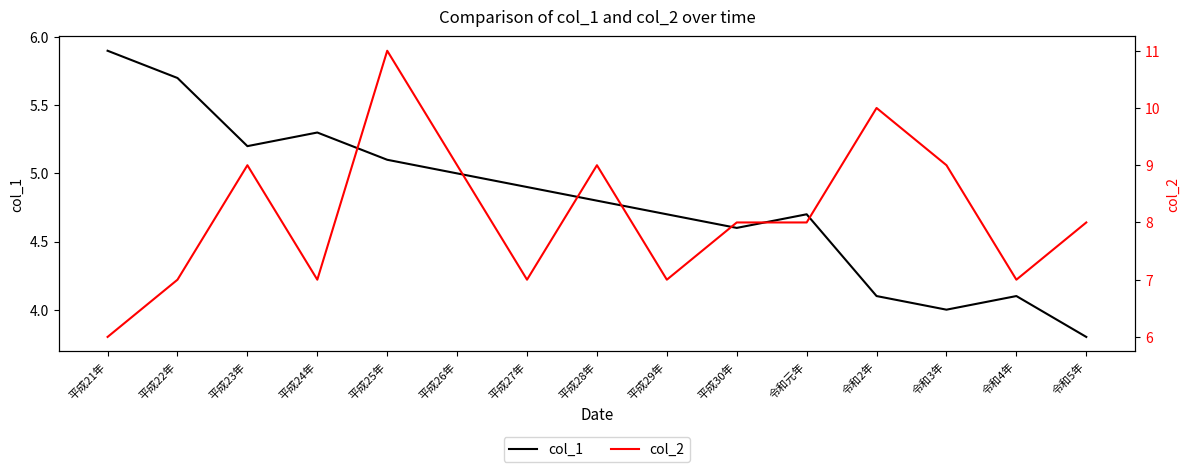

Which series has the largest total across all categories?

col_2